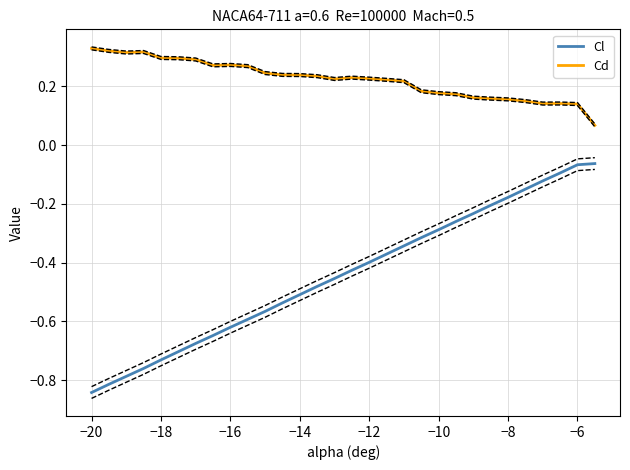

The value of Cl at −14 is -0.5. True or false?

True